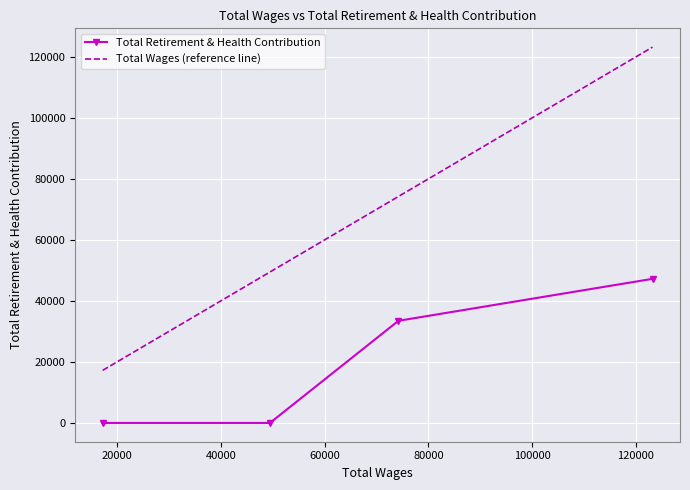

What is the difference between the second highest and second lowest values in the Total Wages (reference line) series?

24761